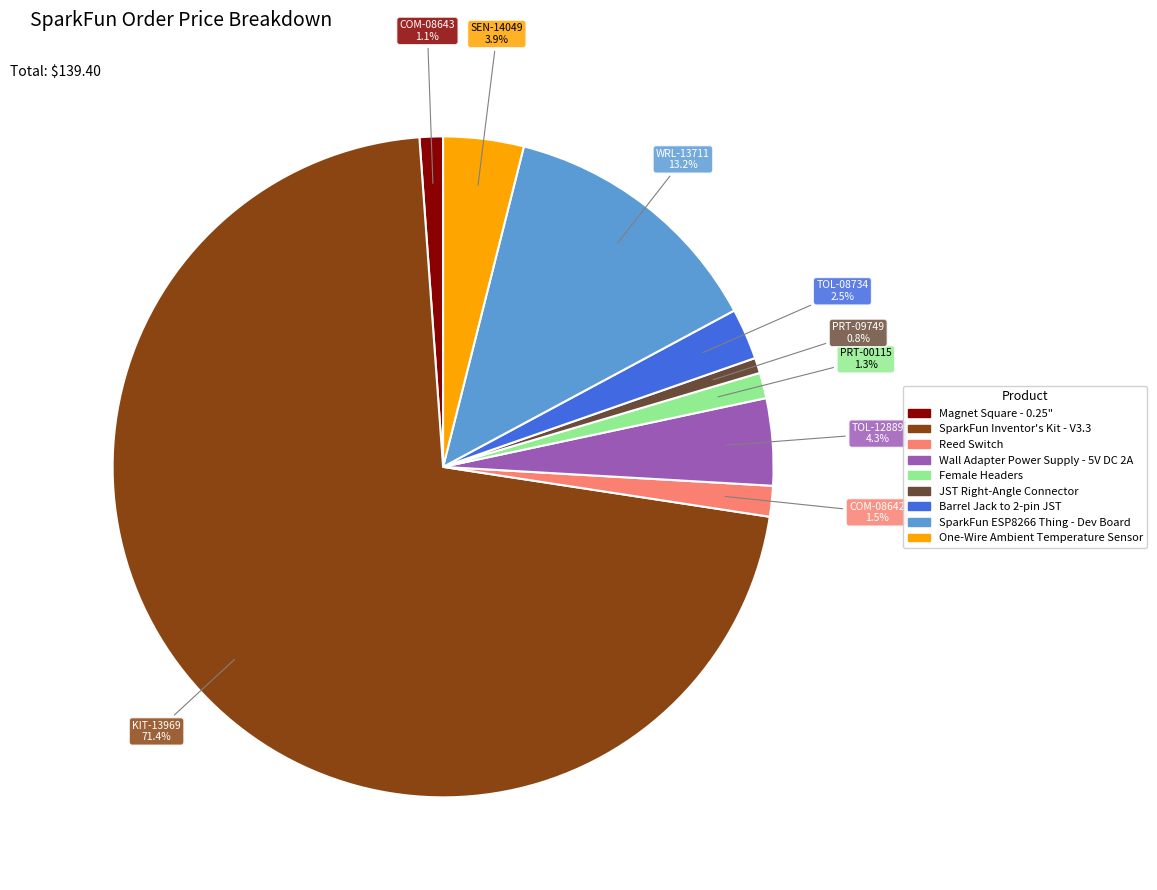

What is the largest slice in the pie chart?

KIT-13969